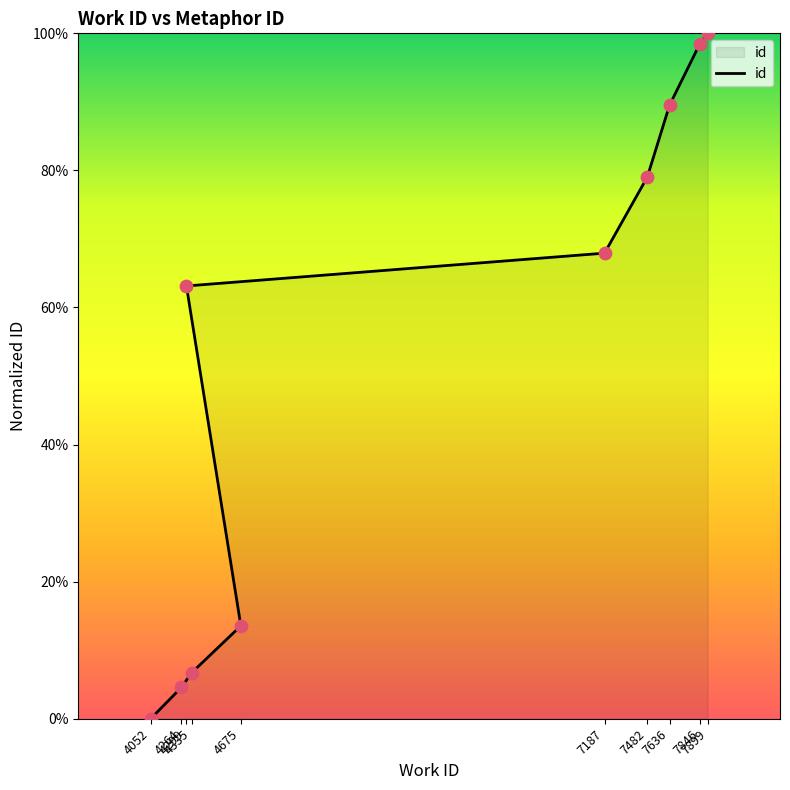

Between 7636 and 7187, which is larger?

7636